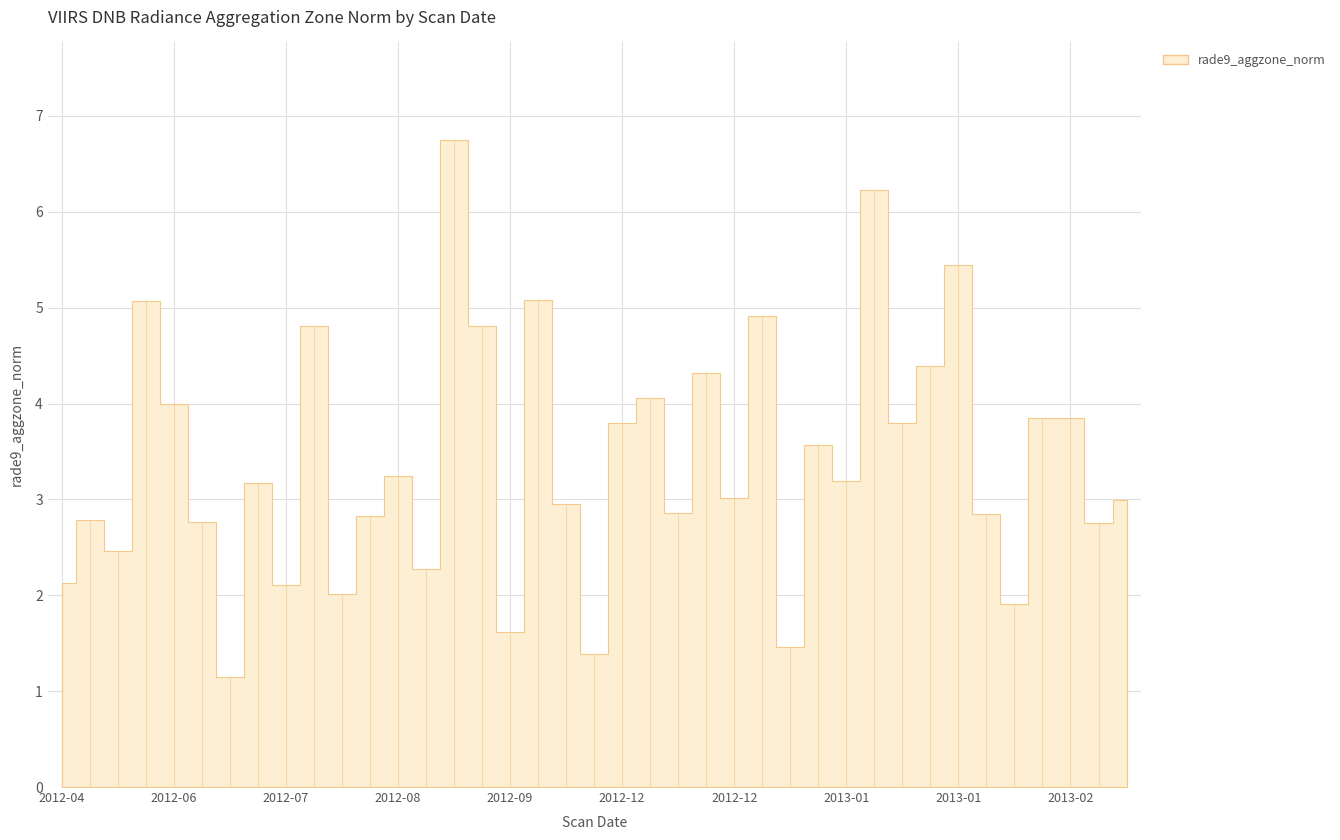

How many points are higher than both their immediate neighbors (excluding endpoints)?

14